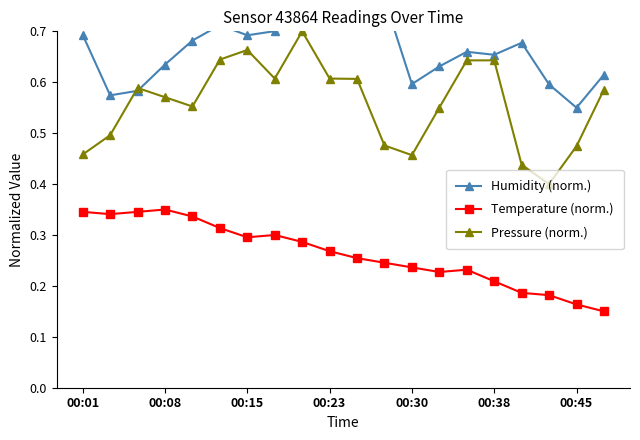

What position from the right is 00:01?

20